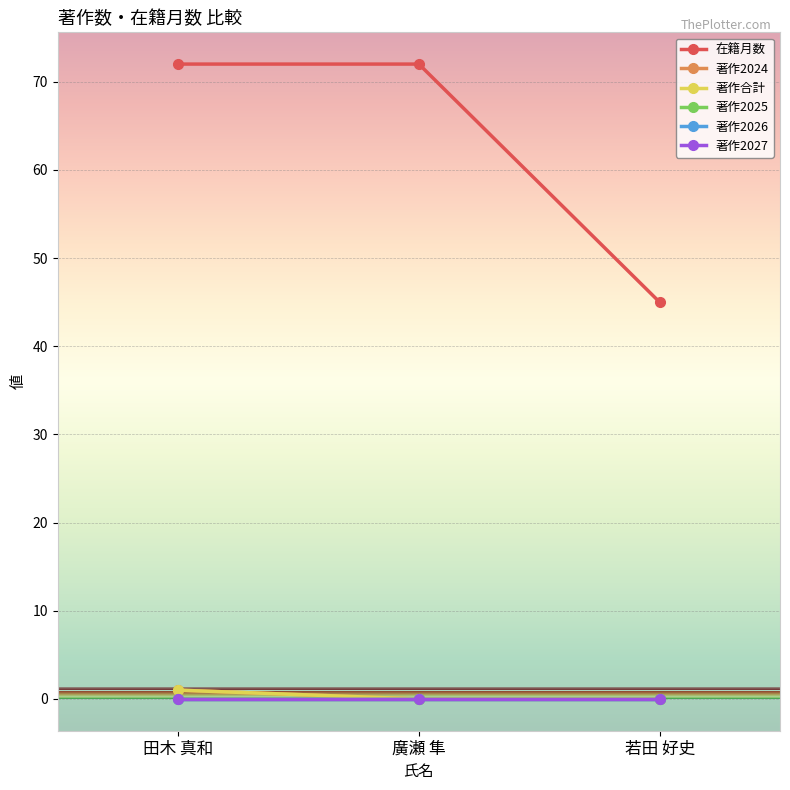

Reading left to right, list all the values displayed in this chart.

在籍月数: 田木 真和=72	廣瀬 隼=72	若田 好史=45
著作2024: 田木 真和=1	廣瀬 隼=0	若田 好史=0
著作合計: 田木 真和=1	廣瀬 隼=0	若田 好史=0
著作2025: 田木 真和=0	廣瀬 隼=0	若田 好史=0
著作2026: 田木 真和=0	廣瀬 隼=0	若田 好史=0
著作2027: 田木 真和=0	廣瀬 隼=0	若田 好史=0